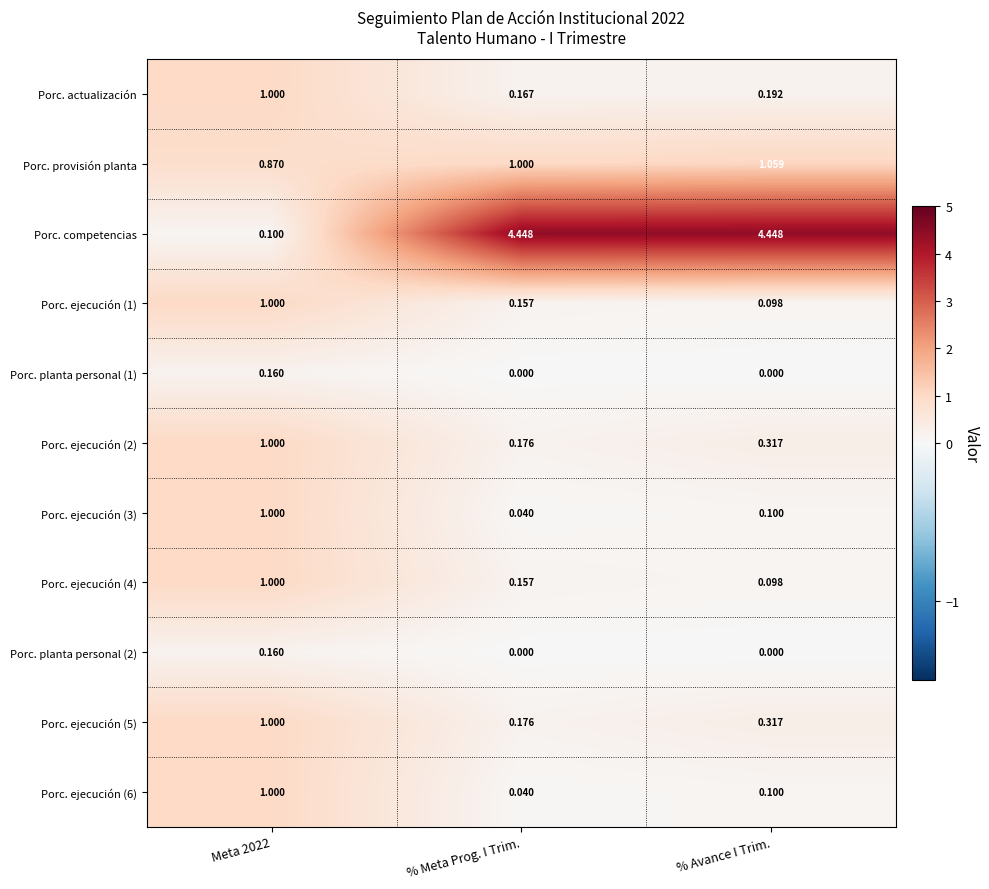

Which series has the largest total across all categories?

Porc. competencias